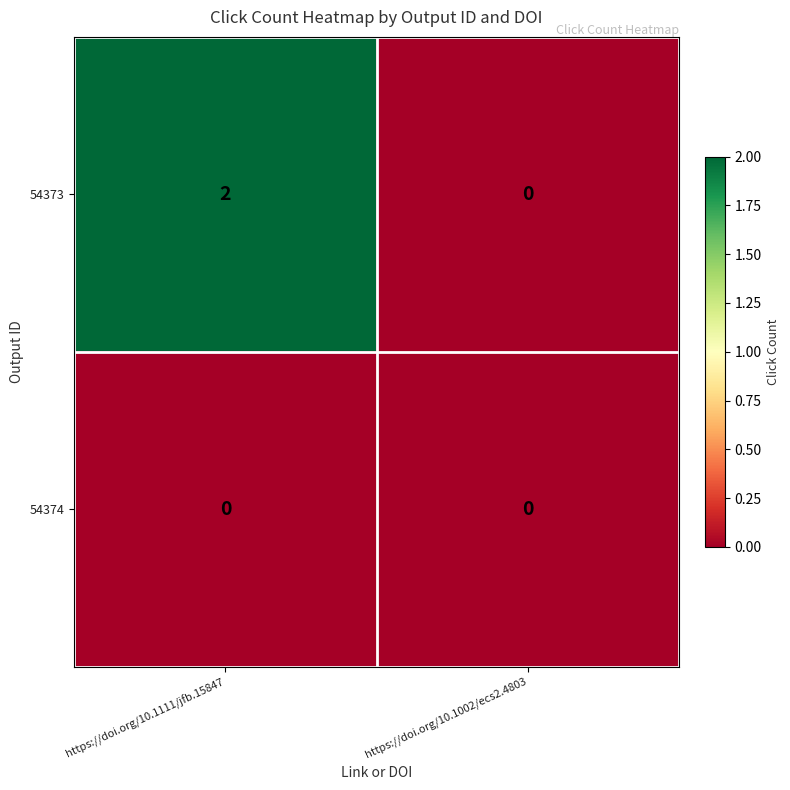

Reading left to right, extract all data points from this chart.

54373: 2	0
54374: 0	0